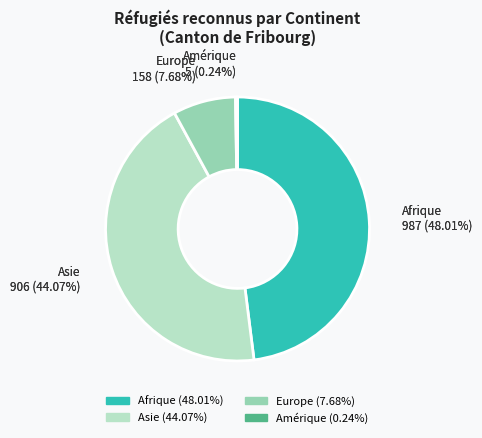

What portion of the pie excludes Amérique?

99.8%